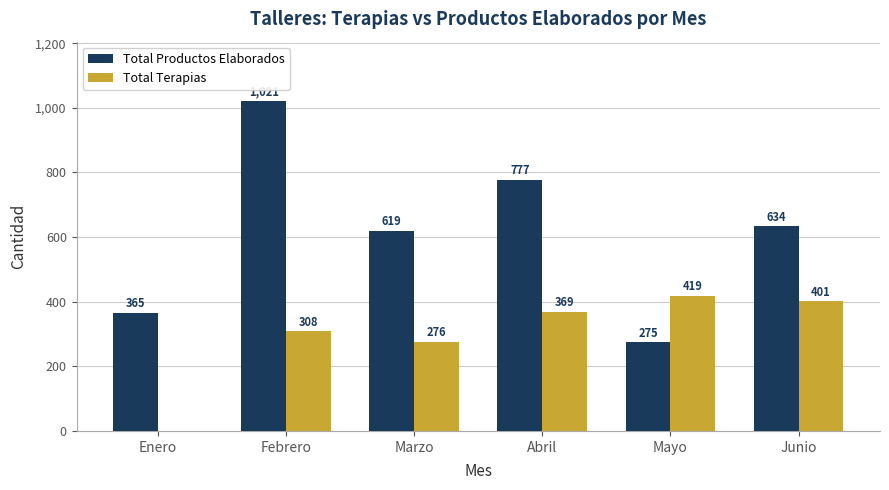

True or false: Total Terapias has a value of 276 at Marzo.

True